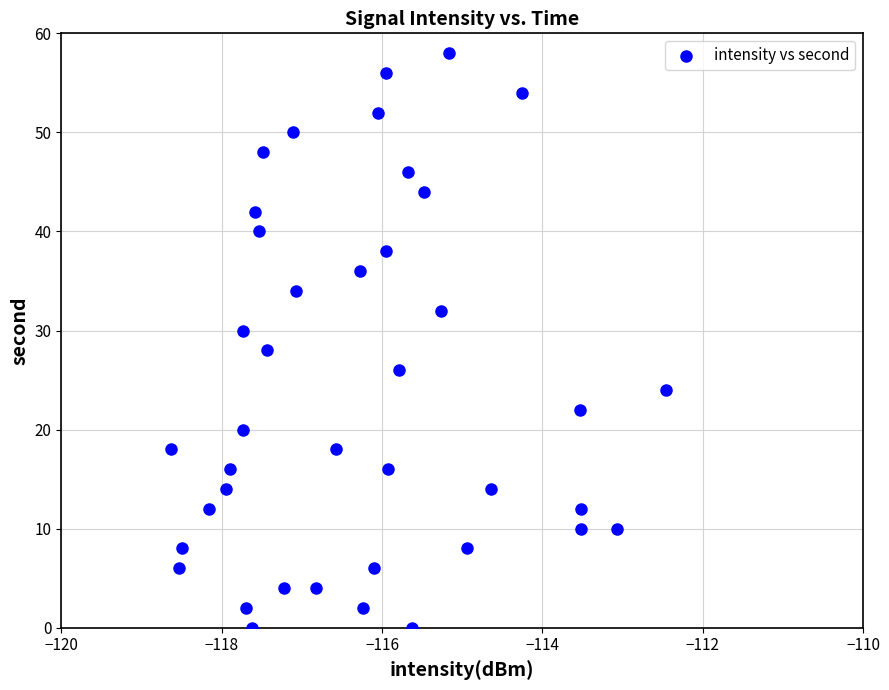

What is the range of Y values (max minus min)?

58